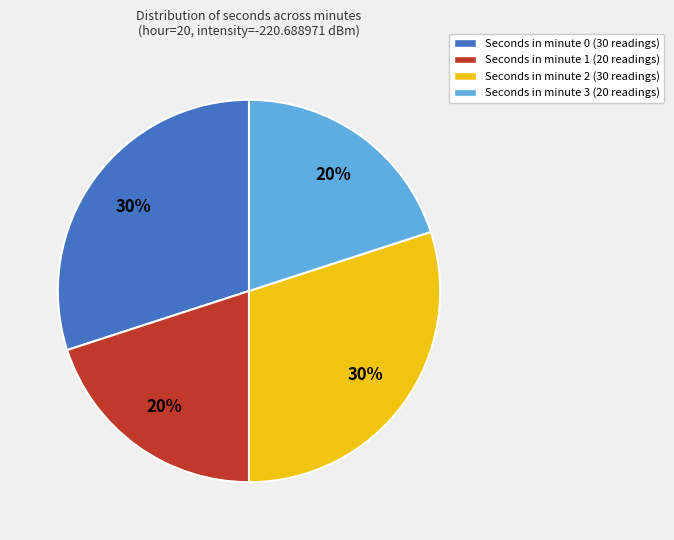

True or false: Seconds in minute 0 (30 readings) accounts for 40% of the total.

False